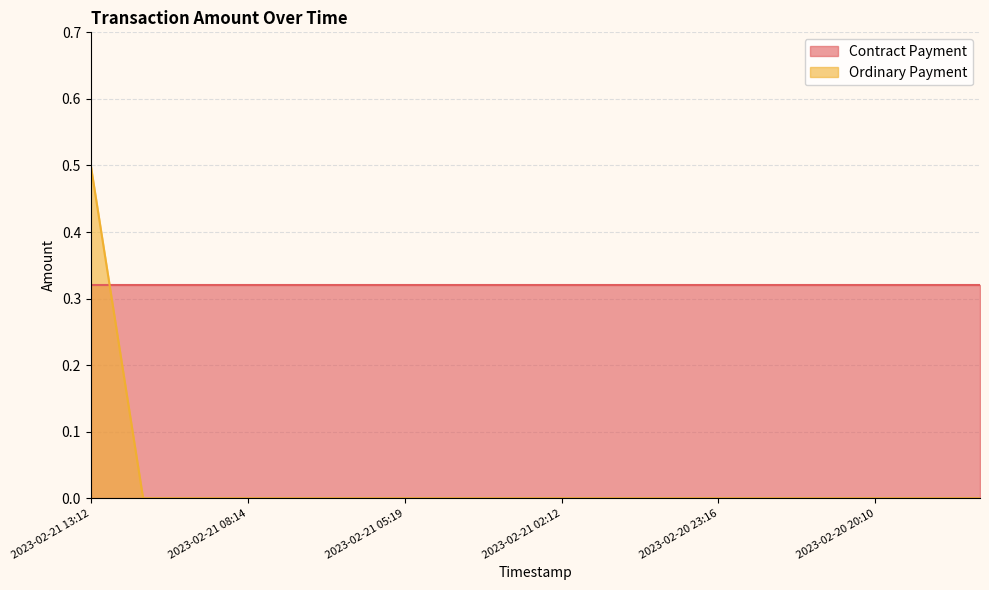

Rank the categories by value from highest to lowest.

2023-02-21 13:12, 2023-02-21 12:06, 2023-02-21 09:20, 2023-02-21 08:14, 2023-02-21 07:17, 2023-02-21 06:12, 2023-02-21 05:19, 2023-02-21 04:11, 2023-02-21 03:08, 2023-02-21 02:12, 2023-02-21 01:15, 2023-02-21 00:13, 2023-02-20 23:16, 2023-02-20 22:16, 2023-02-20 21:13, 2023-02-20 20:10, 2023-02-20 19:14, 2023-02-20 18:10